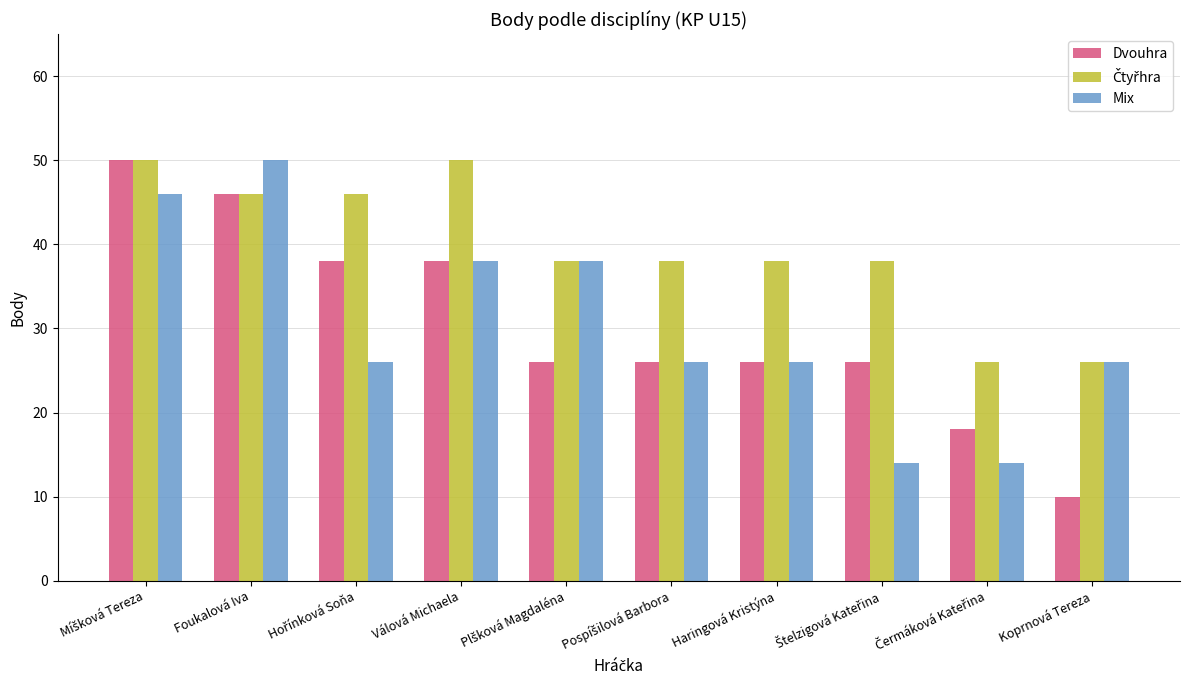

Does the chart contain any negative values?

No